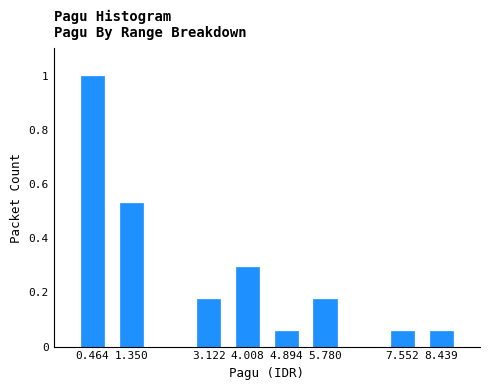

What is the change in value from 0.464 to 7.552?

-0.9